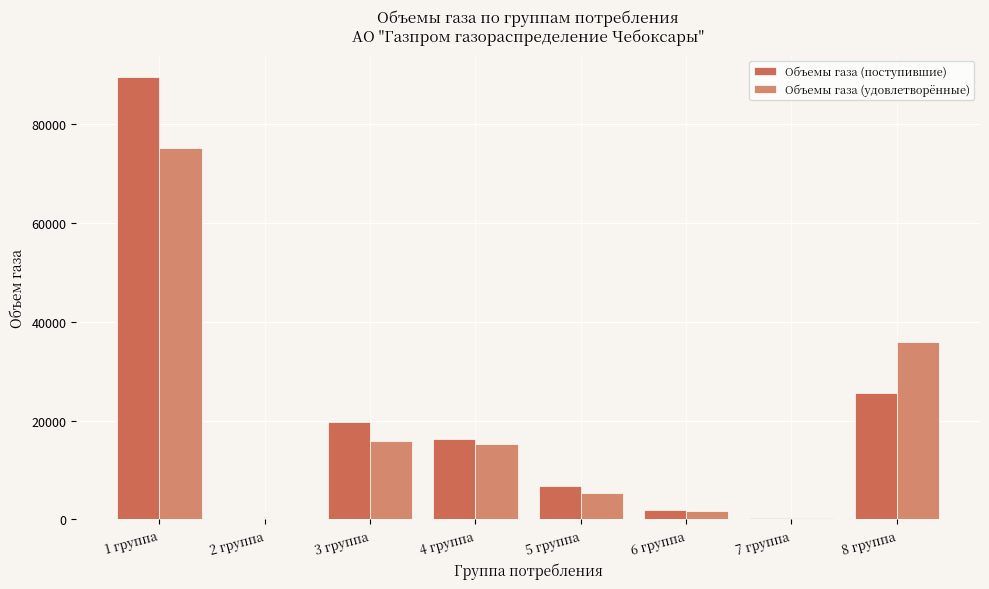

List the series in order of their peak value, lowest first.

Объемы газа (удовлетворённые), Объемы газа (поступившие)